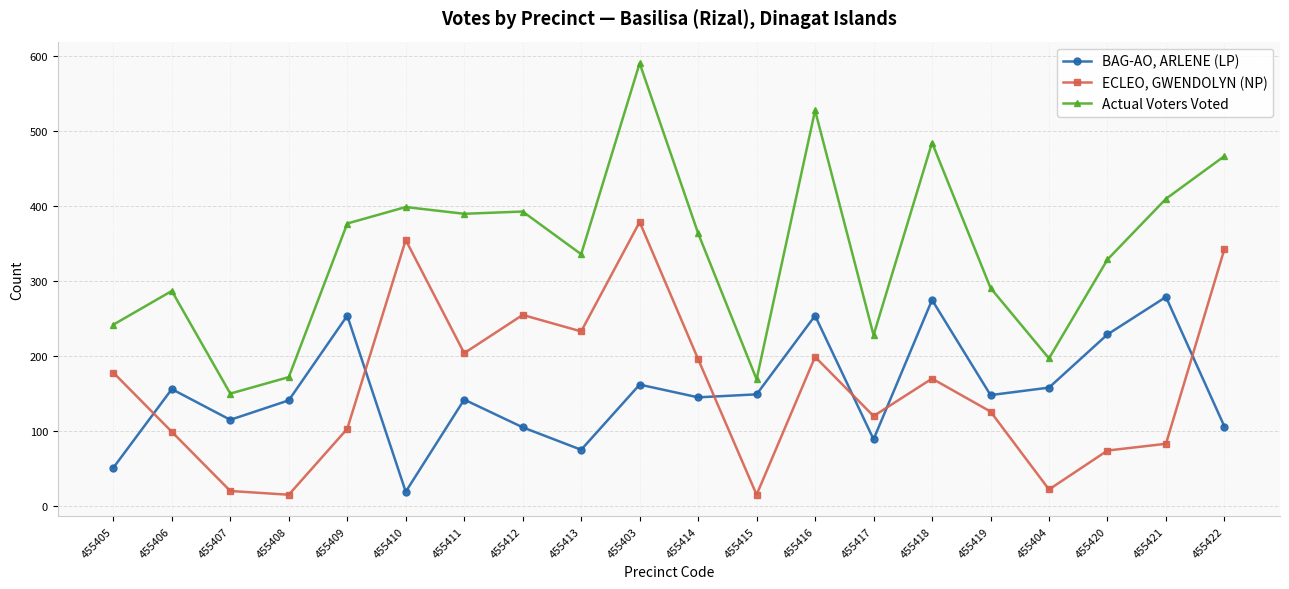

Which category has the lowest value in the Actual Voters Voted series?

455407